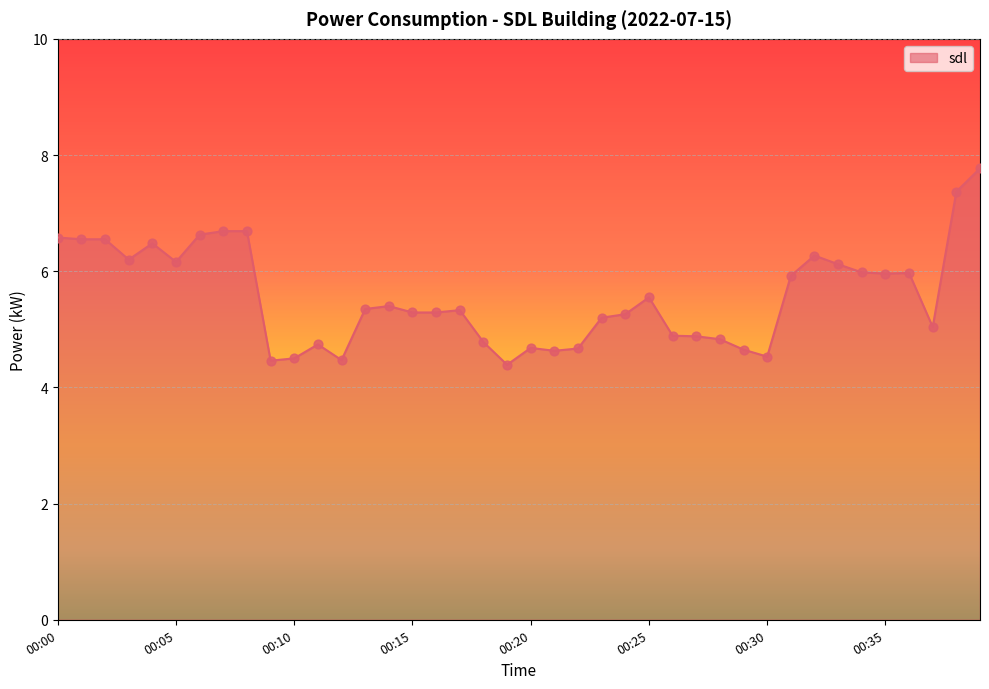

What is the minimum value shown in the chart?

4.4